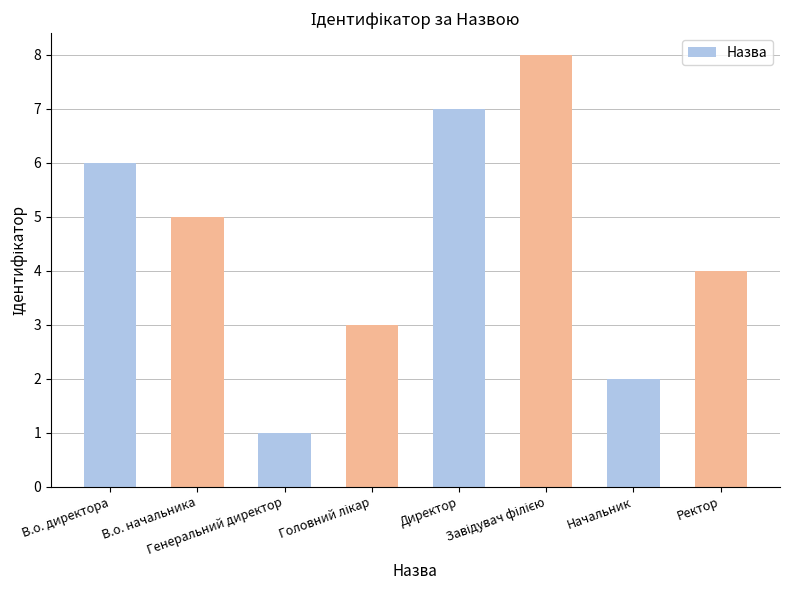

Count the values in the range 3 to 7.

5